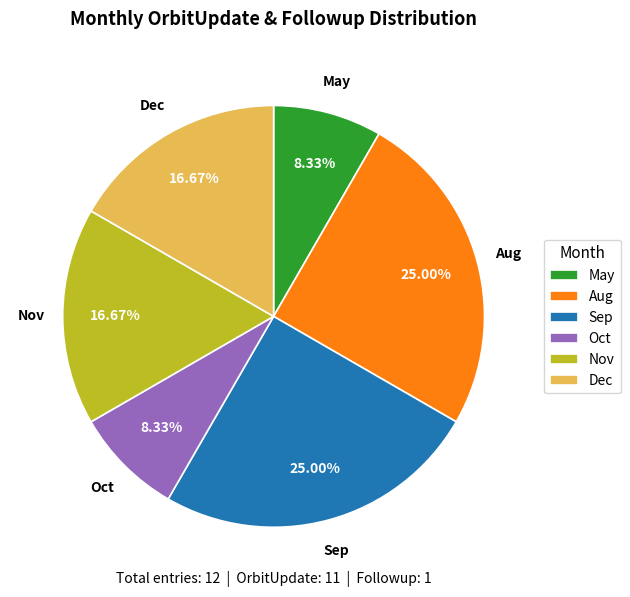

Is there any slice that represents more than half of the pie?

No